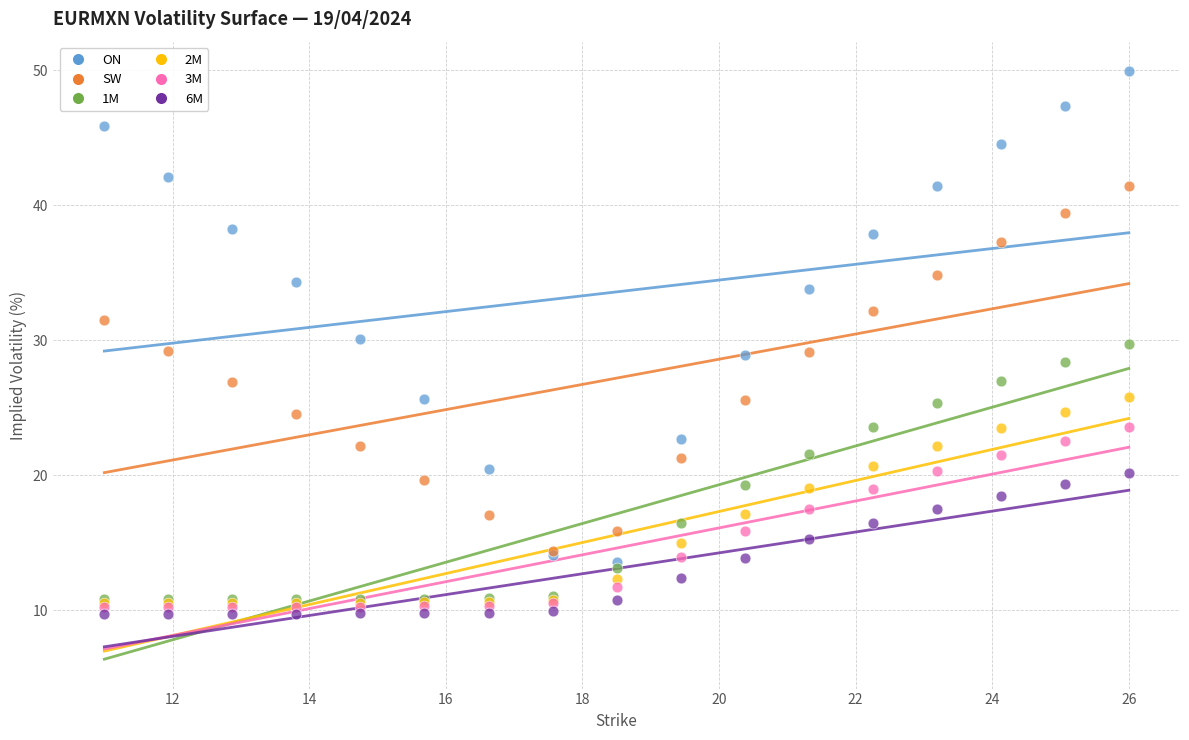

Which series has the widest spread of Y values?

ON